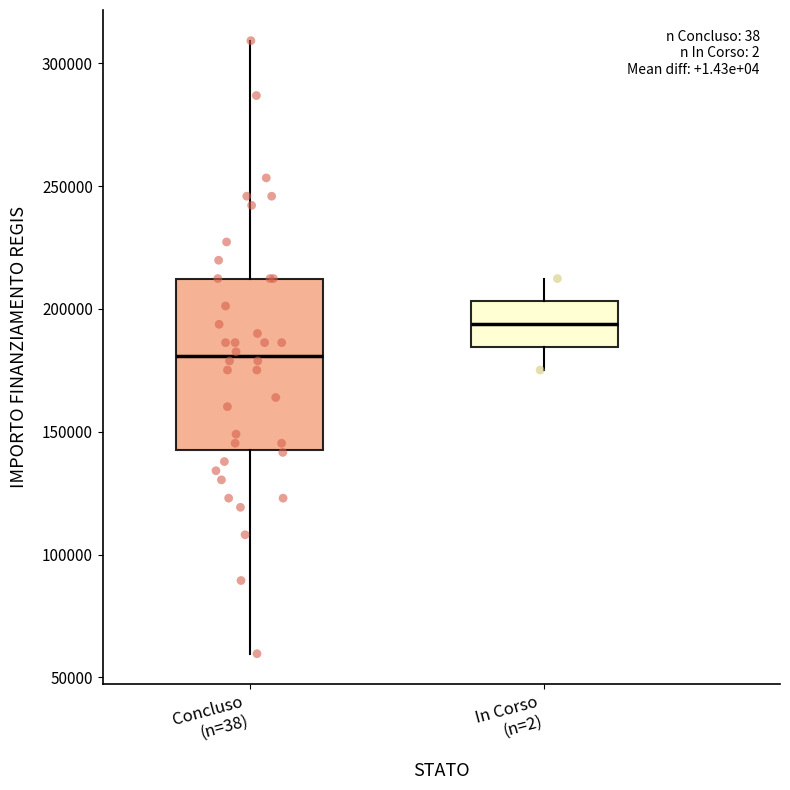

Which box is the tallest, from its lower edge to its upper edge?

Concluso (n=38)